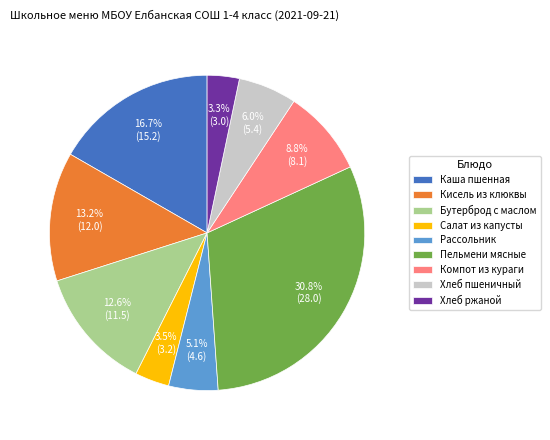

To the nearest percent, what portion does Хлеб ржаной represent?

3%